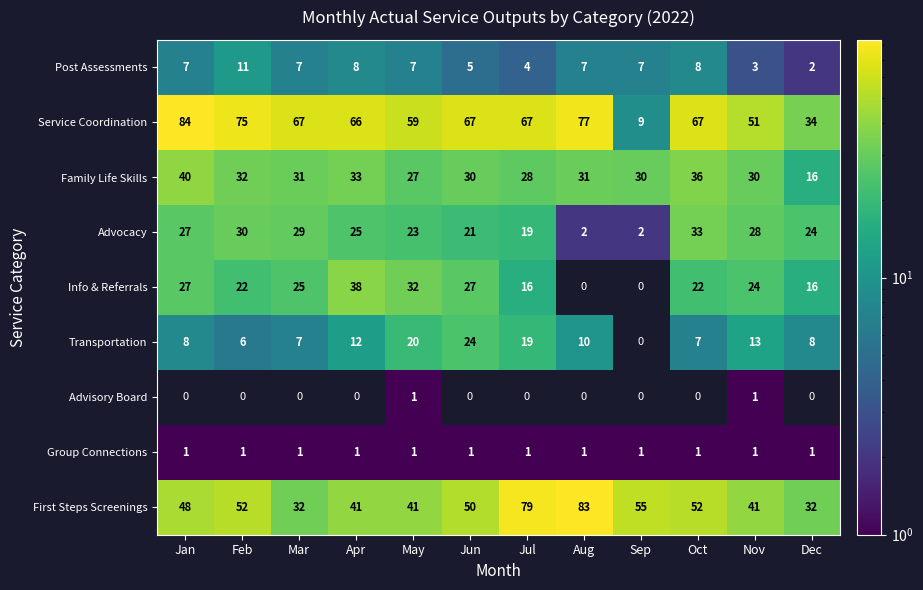

Which category has the highest value across all series?

Jan